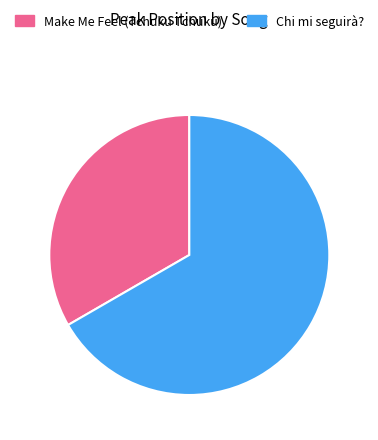

Is the sum of Chi mi seguirà? and Make Me Feel (Tchuku Tchuku) greater than half?

Yes